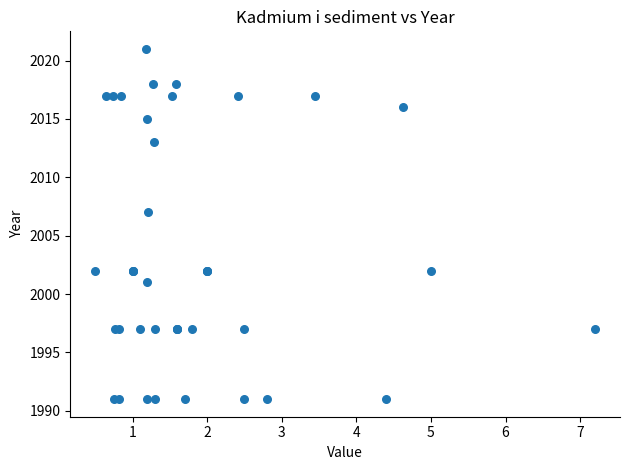

What Y value in the scatter plot is closest to 2006?

2007